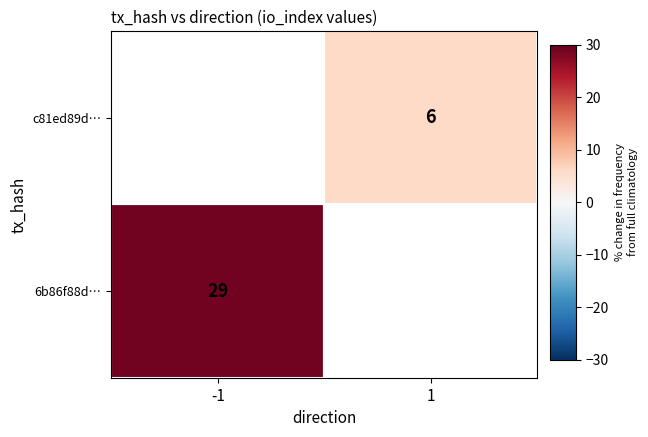

At how many categories does at least one series exceed 27?

1